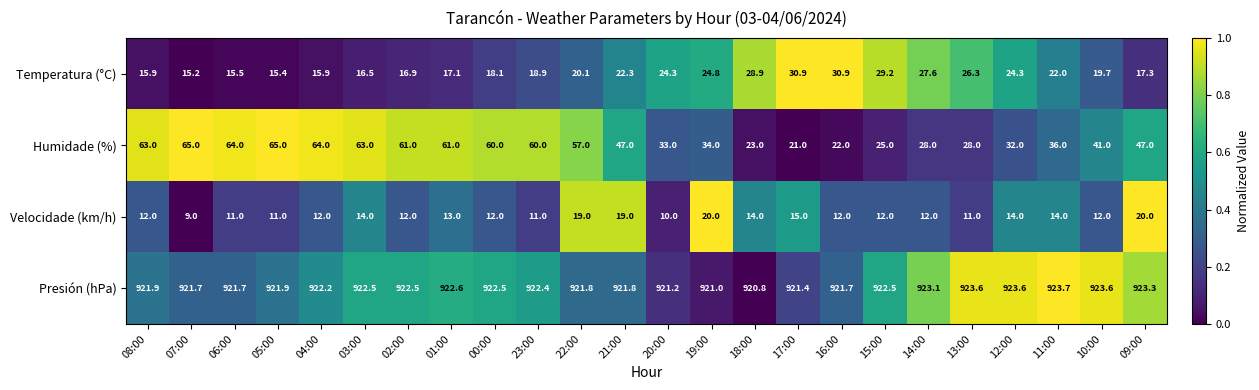

Is the value of Presión (hPa) at 07:00 greater than the value of Temperatura (°C) at 11:00?

Yes